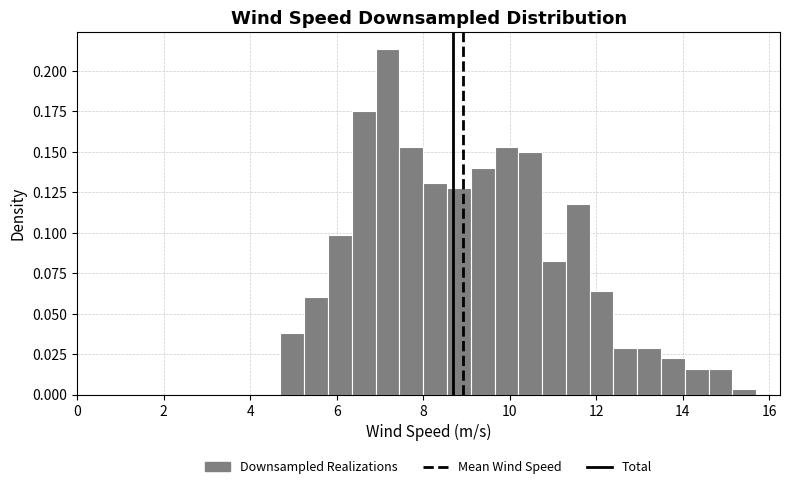

Read against the x-axis, roughly where is the centre of the tallest bar?

7.2